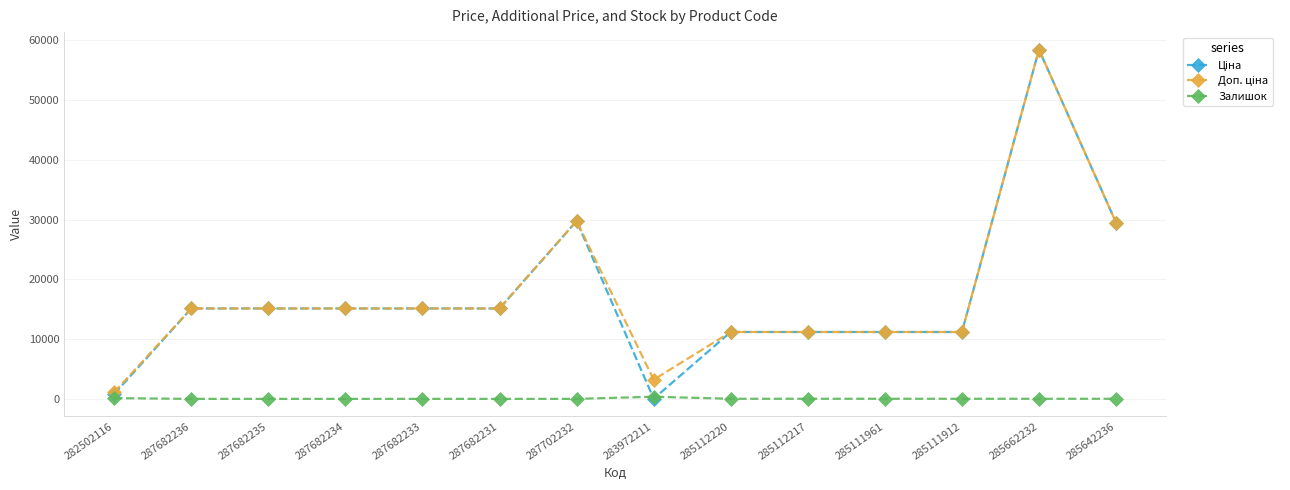

True or false: Залишок has a value of 15.0 at 285111912.

True